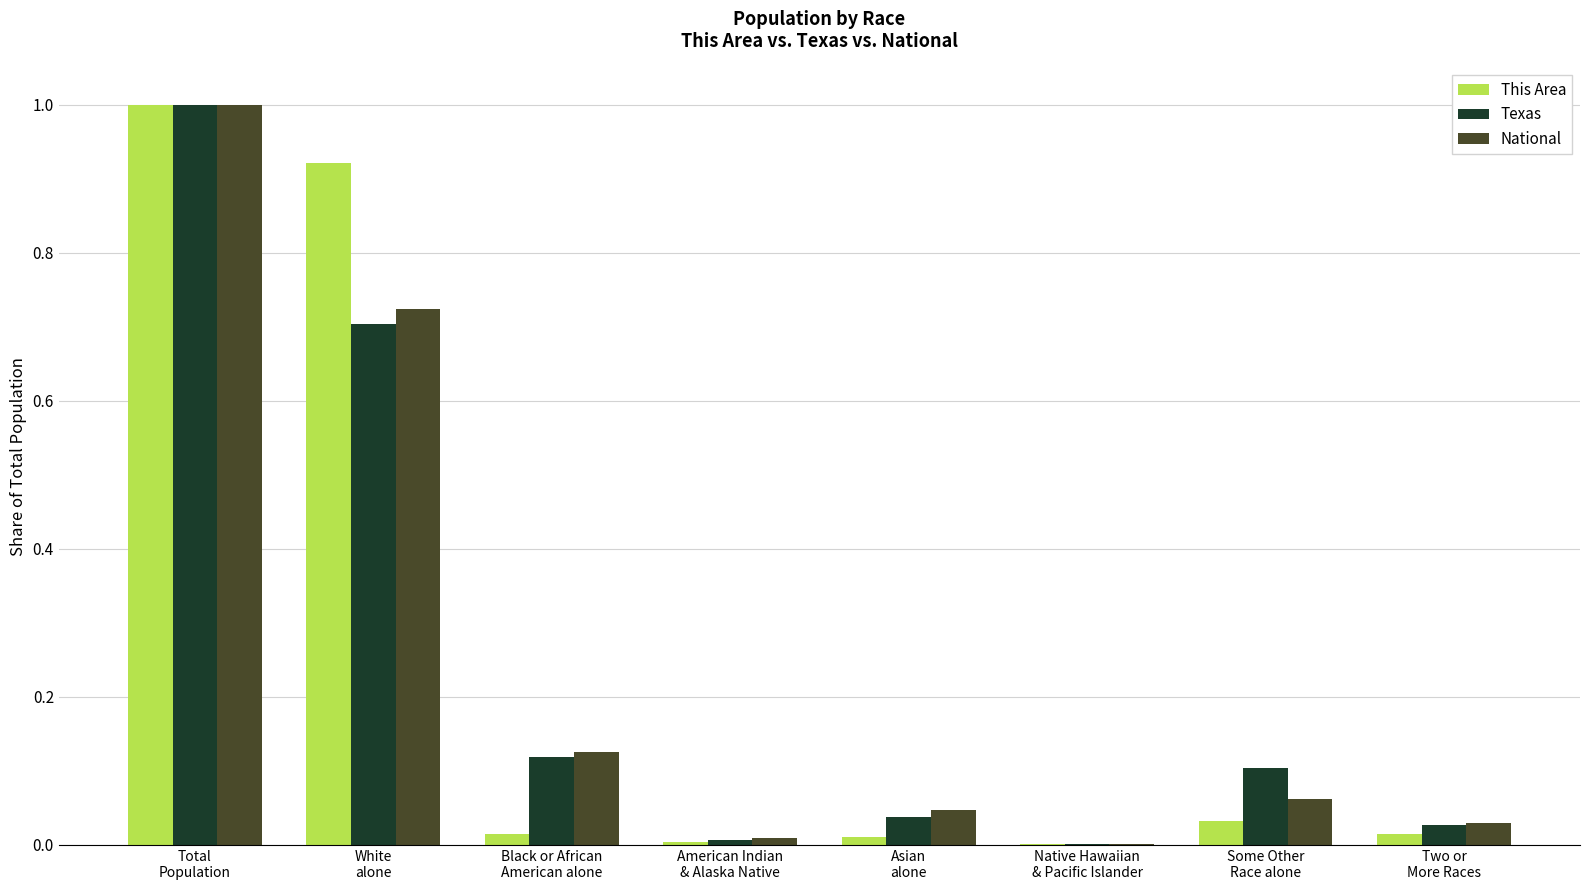

What is the maximum value for National?

1.0